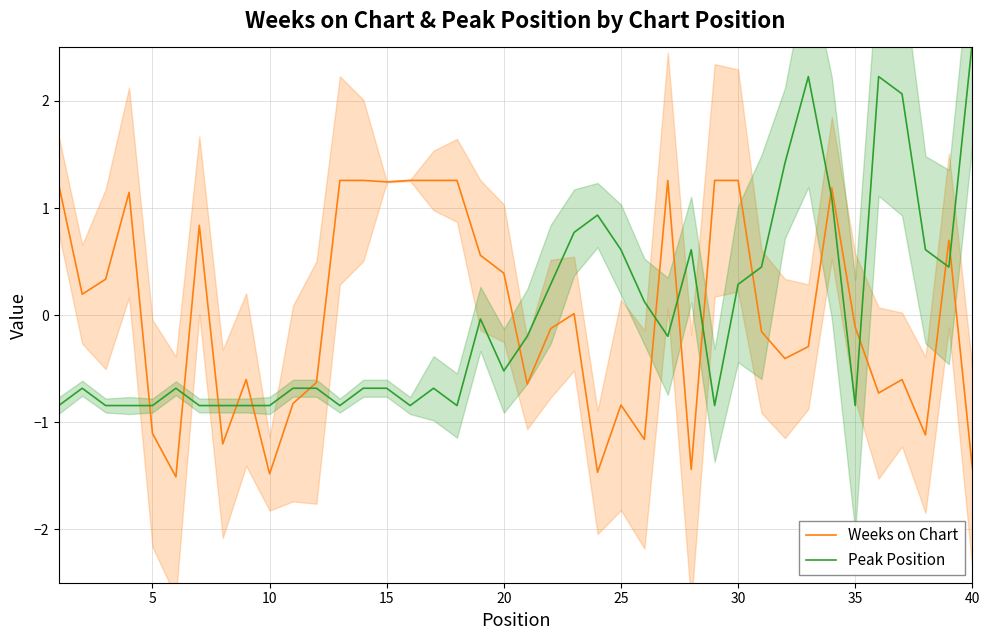

What is the lowest value of the Weeks on Chart series?

-1.5